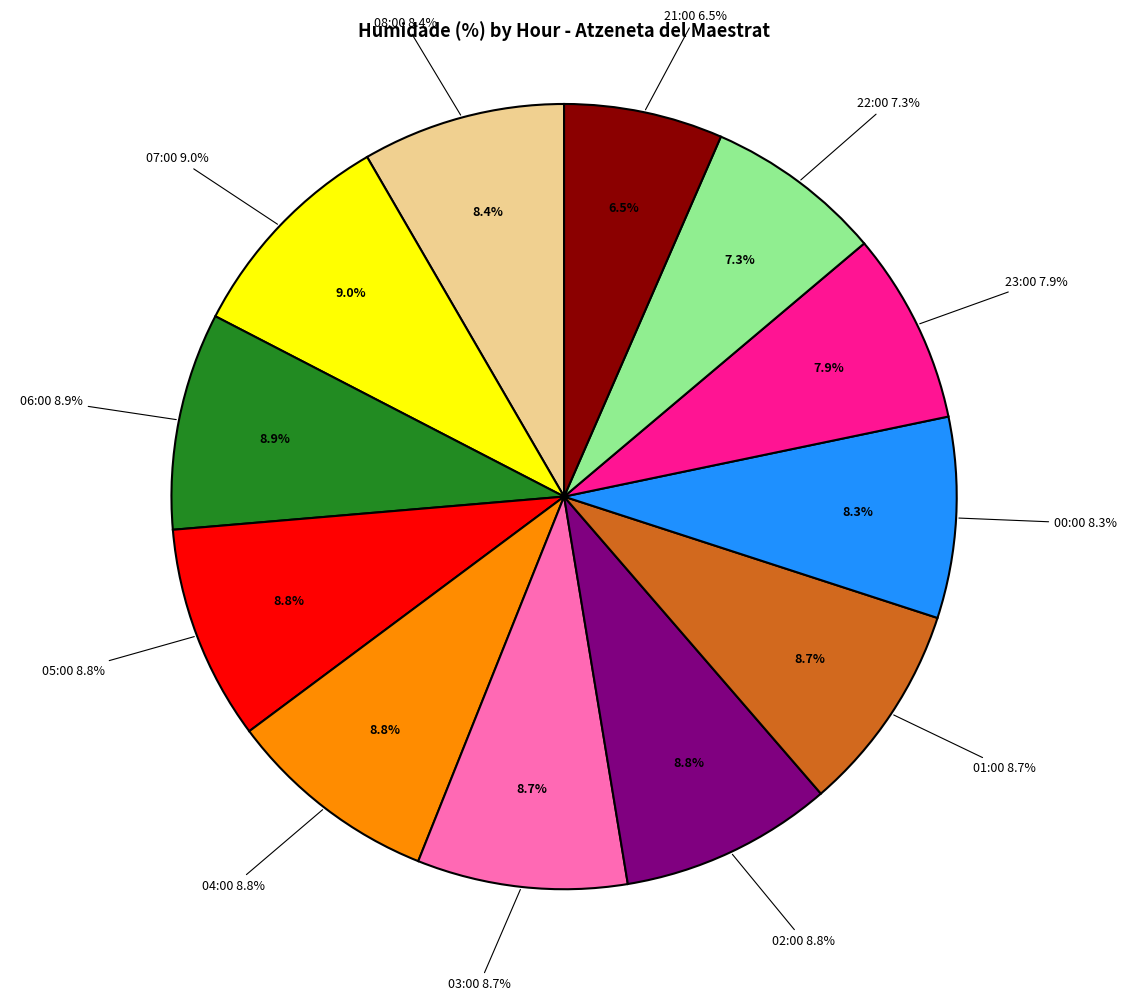

To the nearest percent, what portion does 22:00 represent?

7%